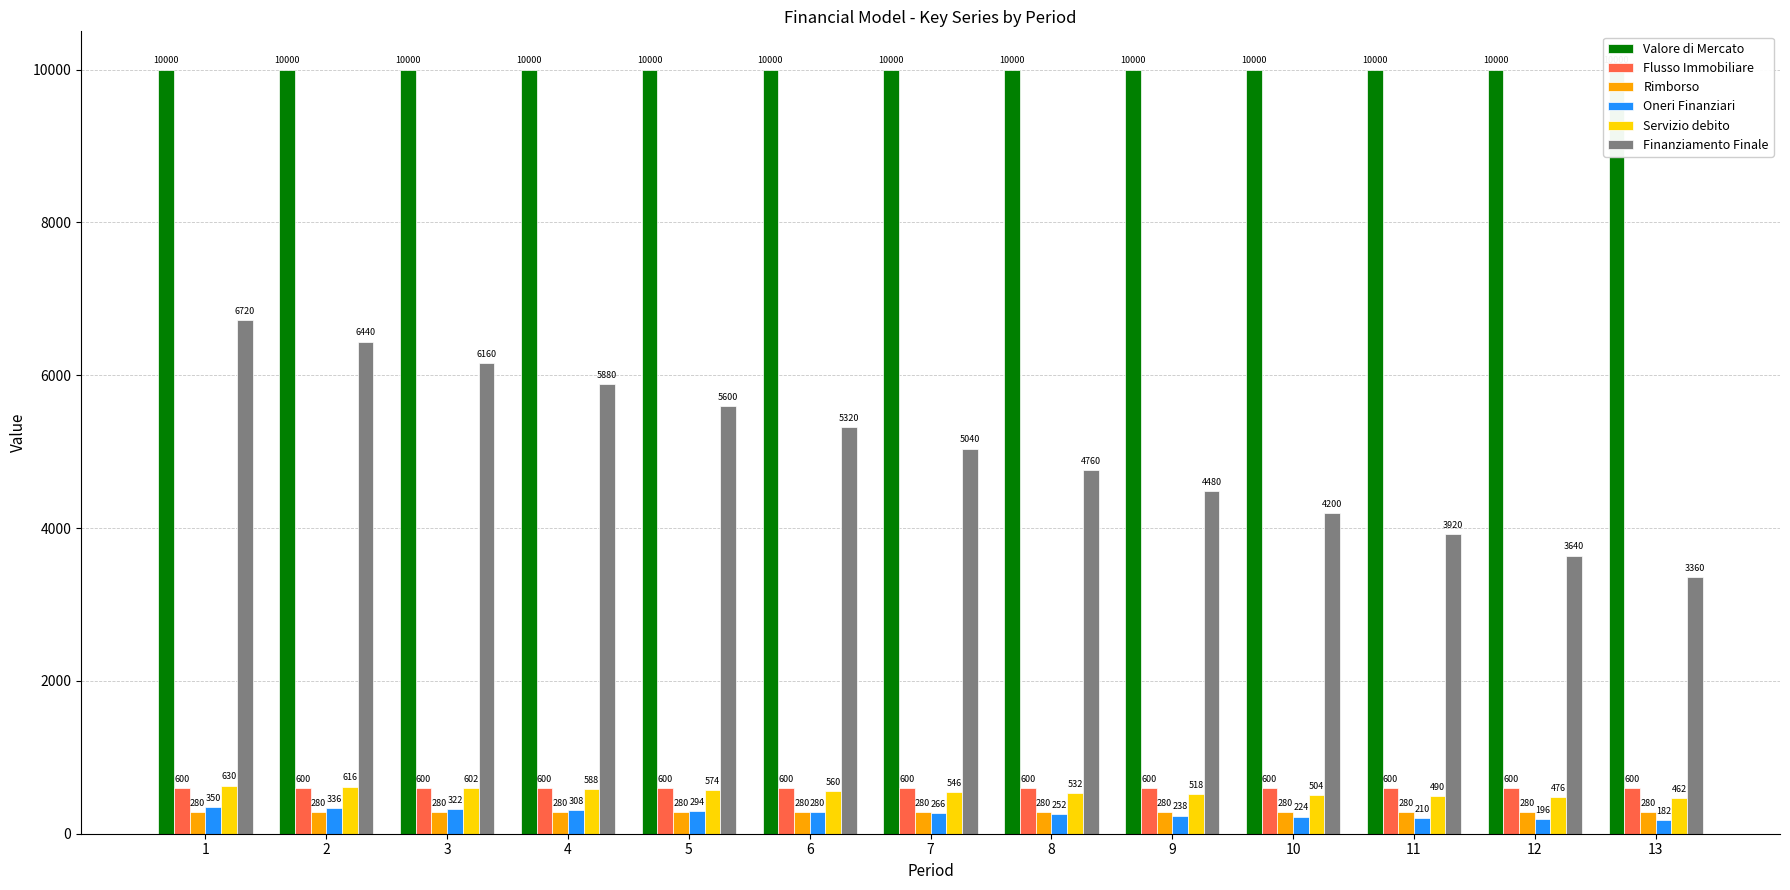

How many bars are there in total?

78